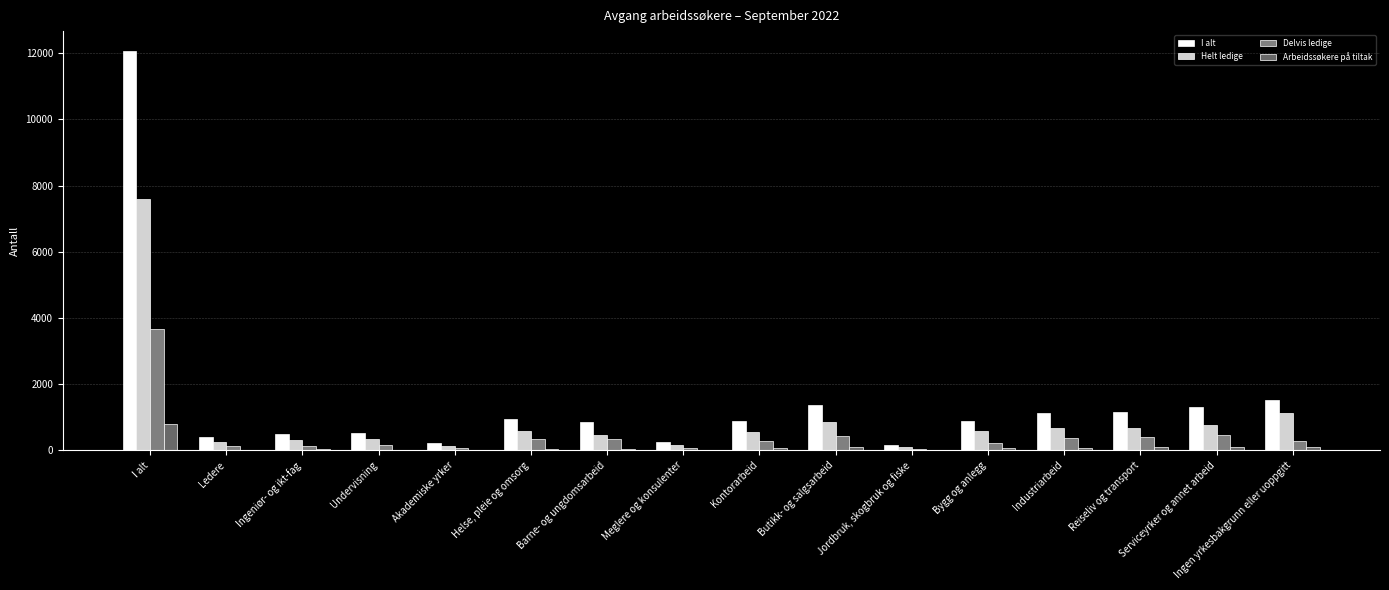

True or false: Delvis ledige has a value of 330 at Barne- og ungdomsarbeid.

True